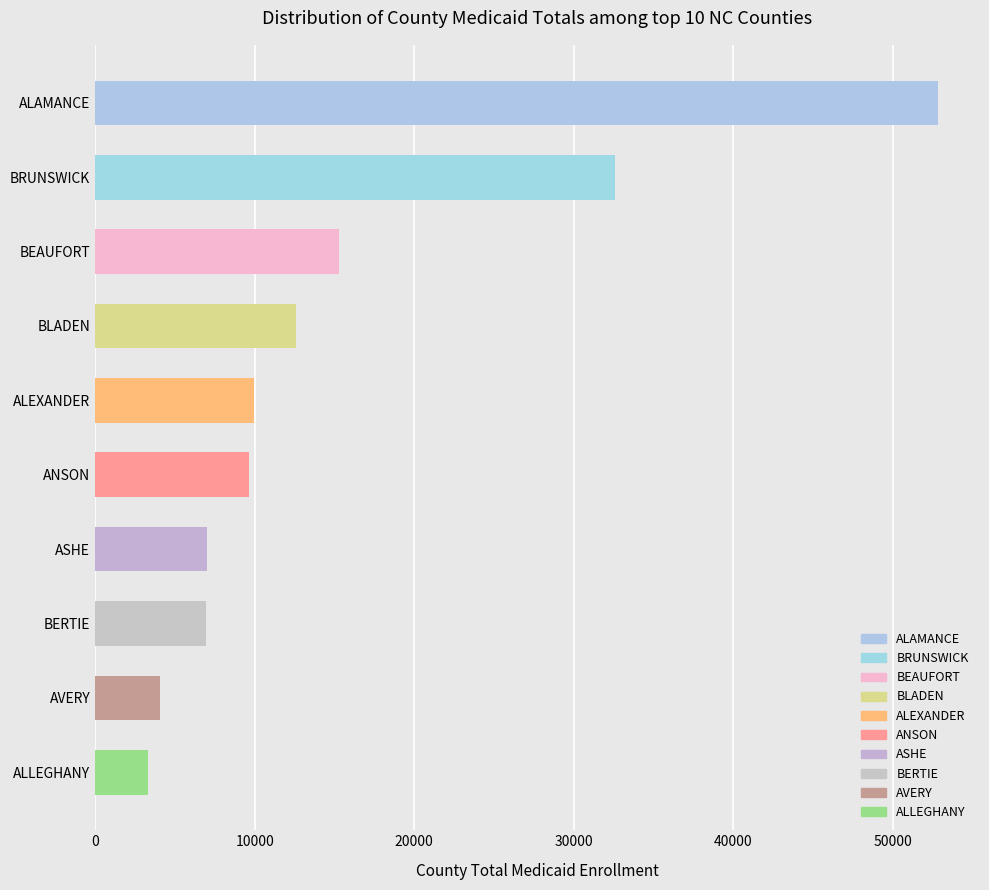

What is the label of the 2nd bar from the top?

BRUNSWICK